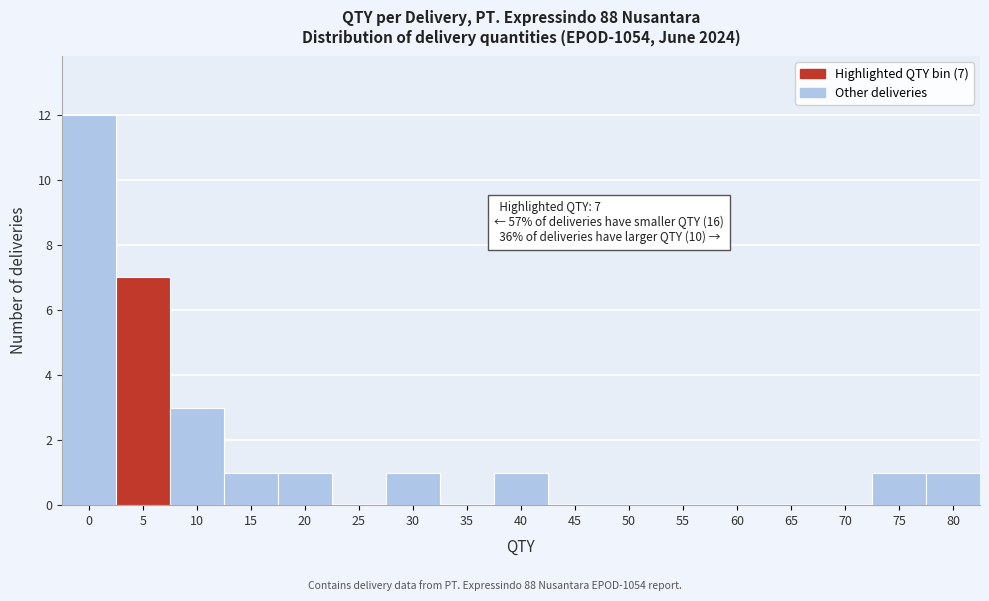

Reading left to right, transcribe all the data shown in this chart.

0=12	5=7	10=3	15=1	20=1	25=0	30=1	35=0	40=1	45=0	50=0	55=0	60=0	65=0	70=0	75=1	80=1